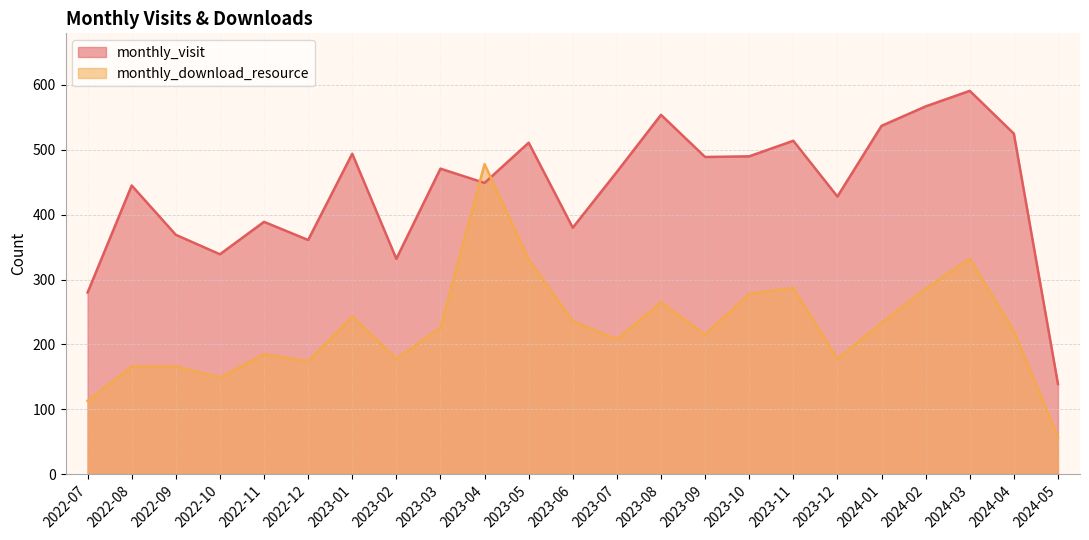

In monthly_visit, how many points are lower than both neighbors (excluding endpoints)?

7